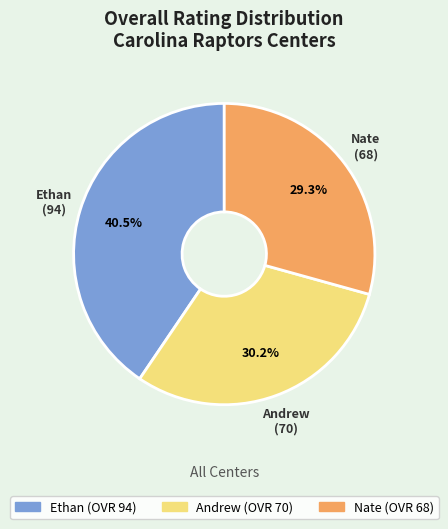

To the nearest percent, what is the difference between the Andrew and Ethan slice percentages?

10%